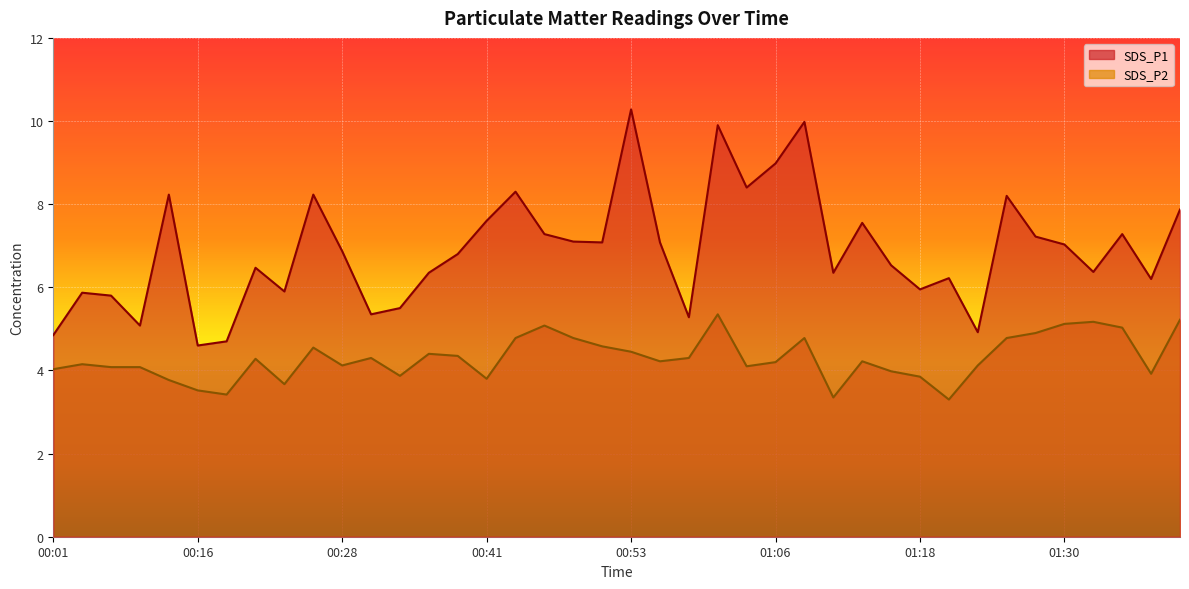

Is the value of SDS_P2 at 00:41 greater than the value of SDS_P1 at 00:36?

No